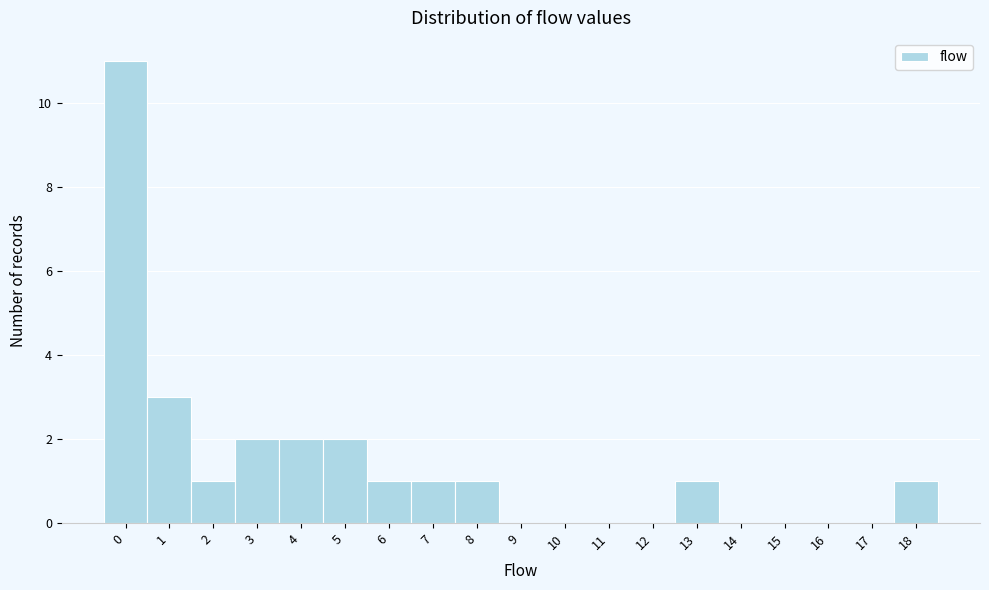

What is the height of the bar covering 3.5 to 4.5 on the x-axis? The values are not printed on the chart, so give them approximately, as read against the axis.

2